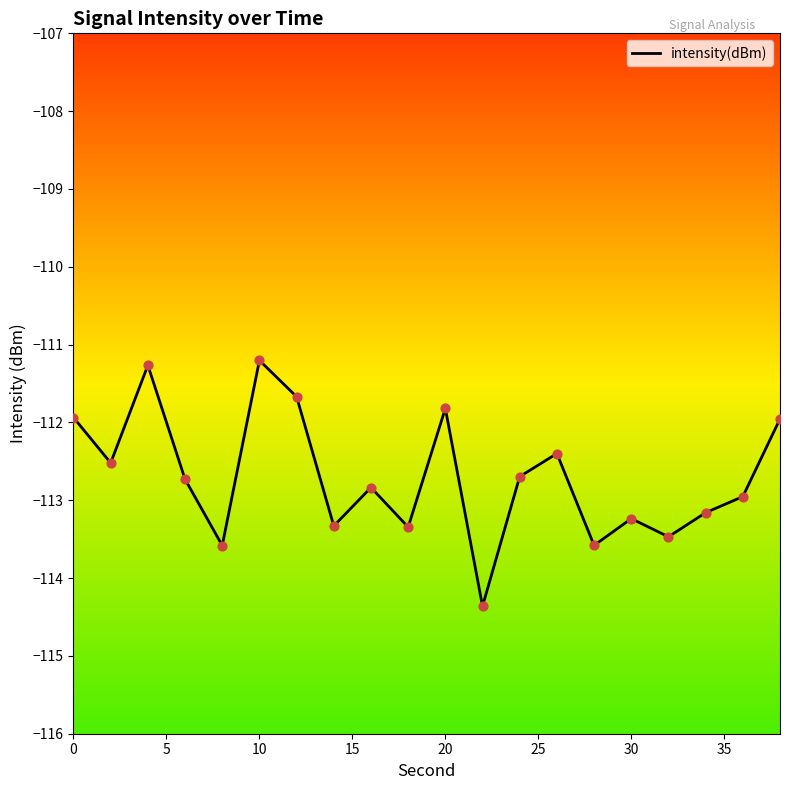

What is the smallest value displayed?

-114.4